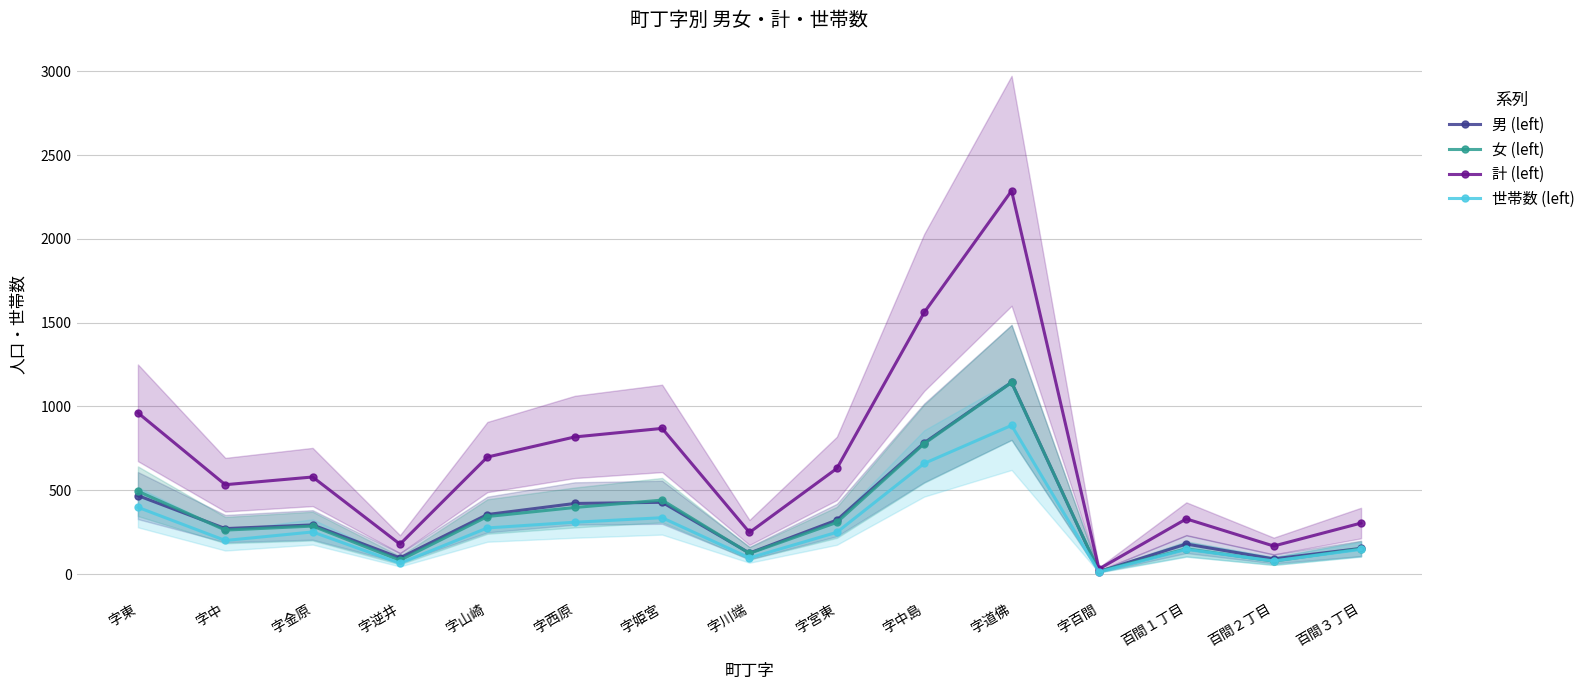

The 男 (left) series shows 433 at 字宮東. True or false?

False